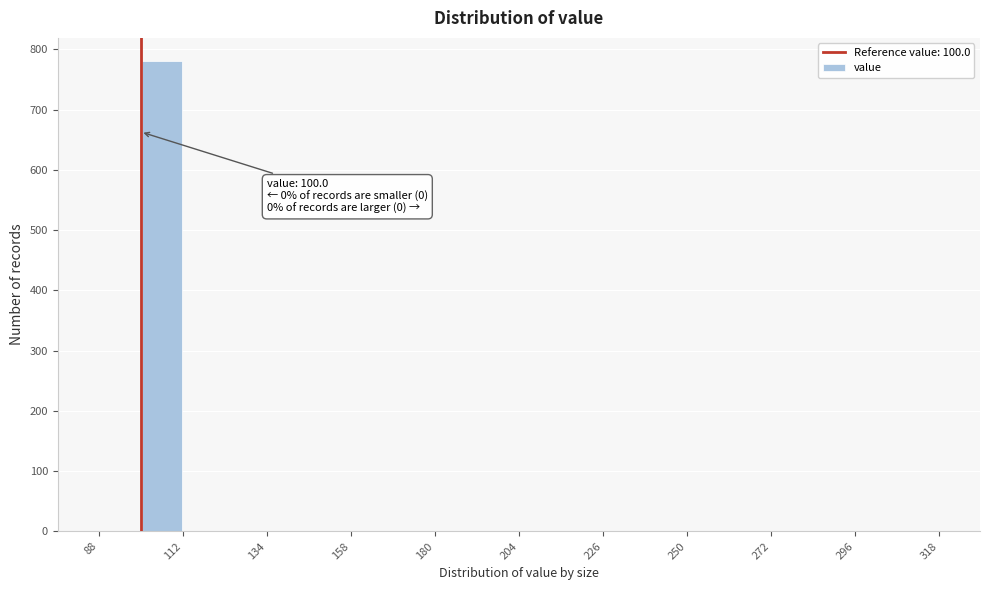

Read against the x-axis, roughly where is the centre of the tallest bar?

105